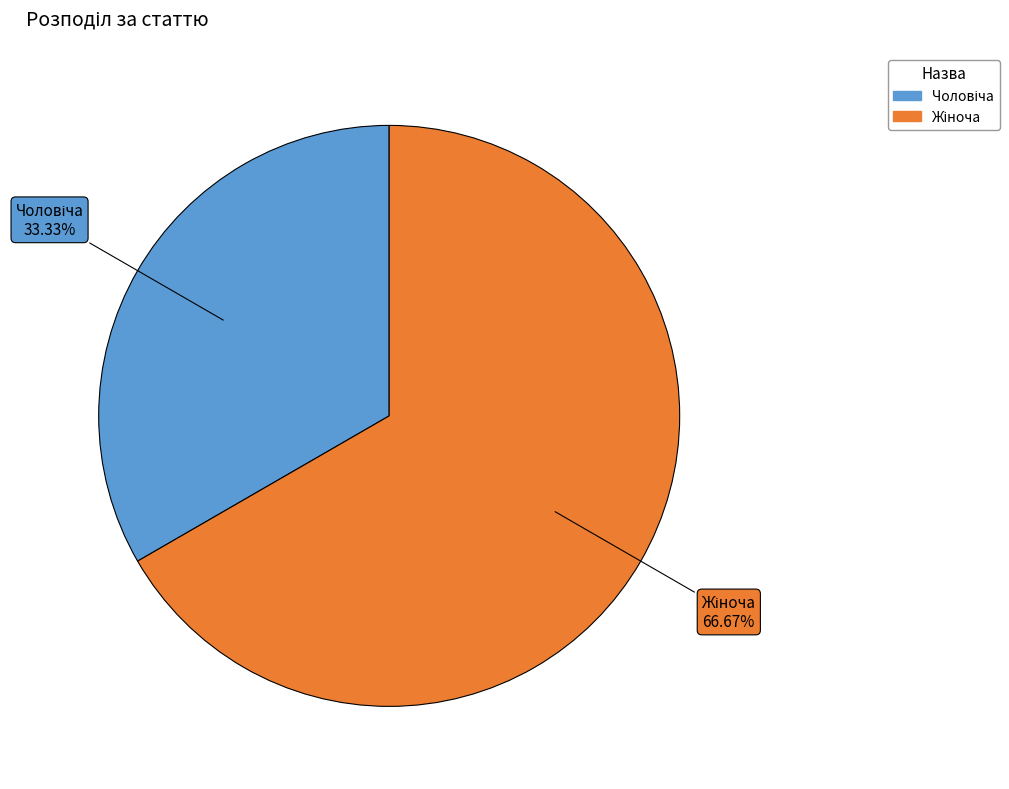

Does any single category account for the majority?

Yes